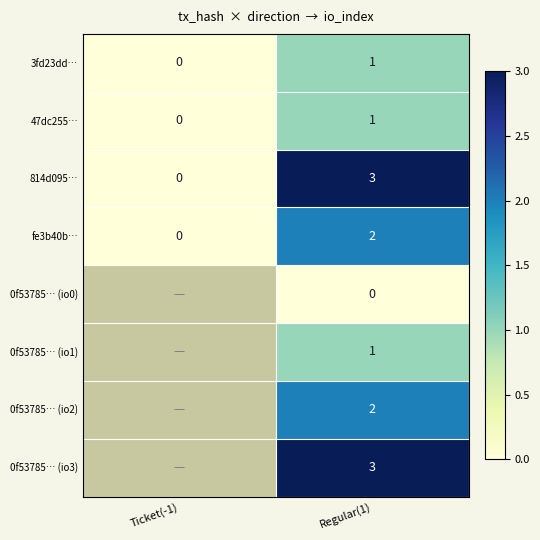

How many values in the 3fd23dd… series are below 1?

1